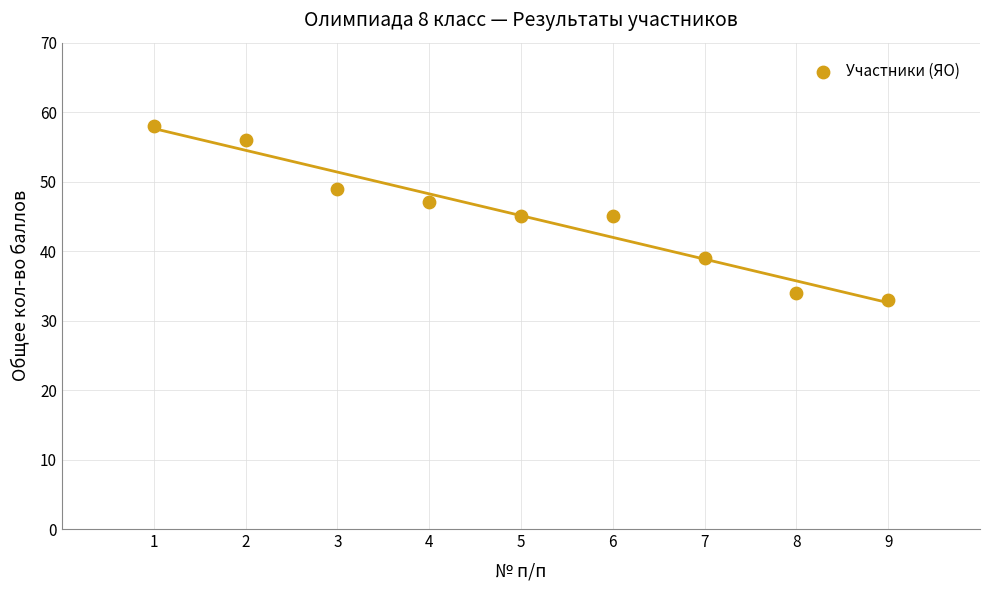

What is the range of Y values (max minus min)?

25